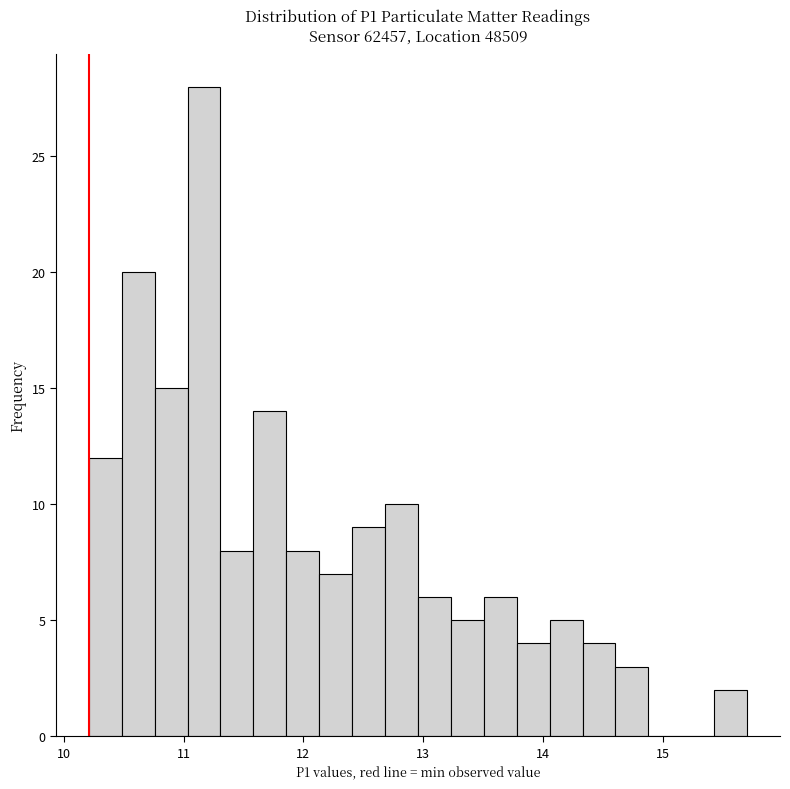

Read against the x-axis, roughly where is the centre of the tallest bar?

11.2